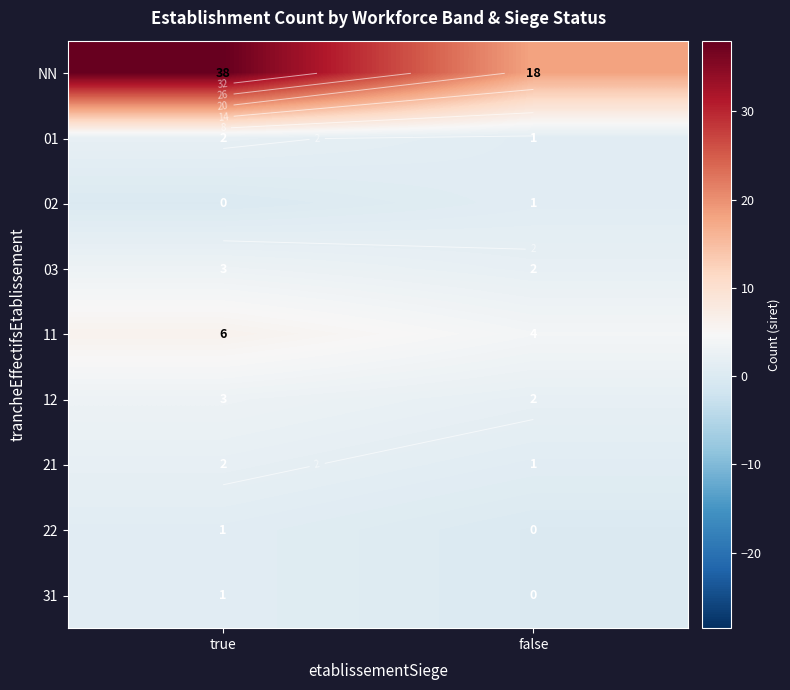

What is the total value across all series at false?

29